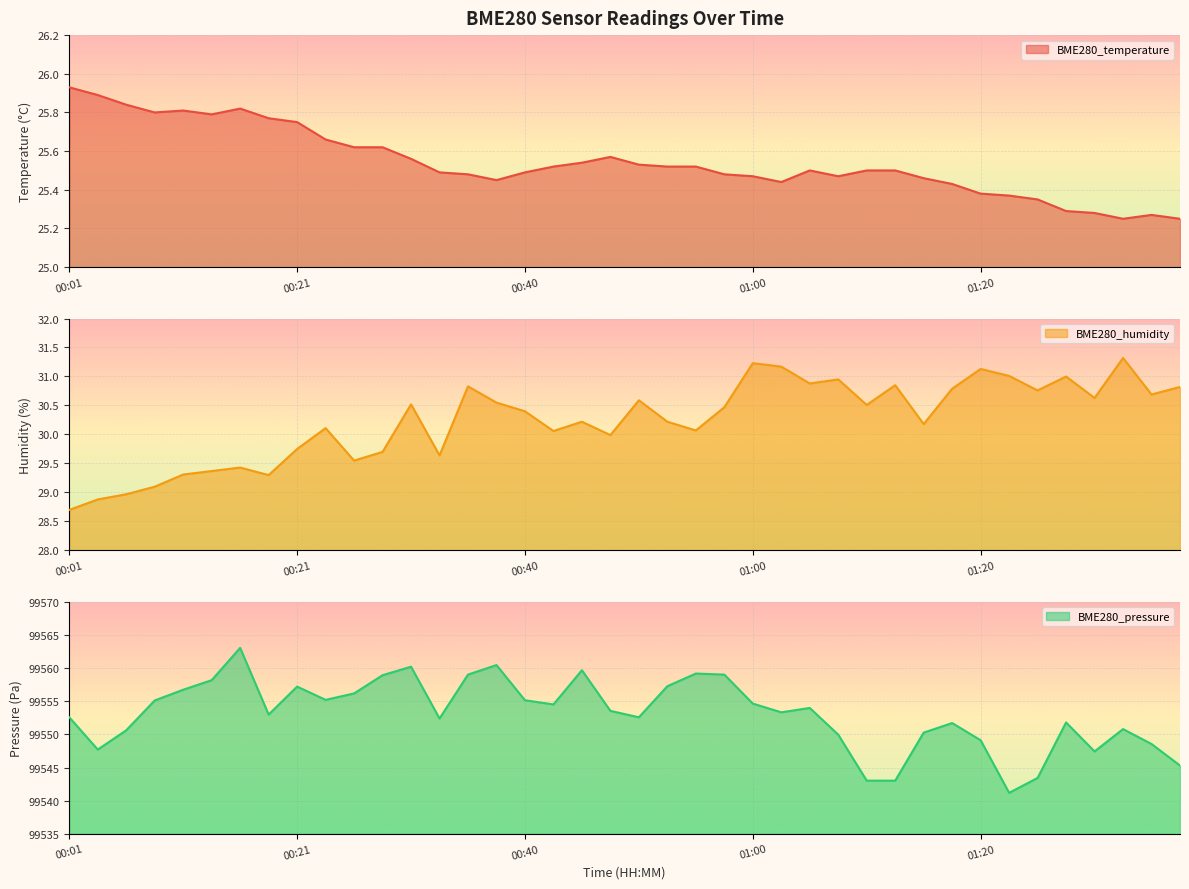

Where is the first local maximum for BME280_humidity?

00:16